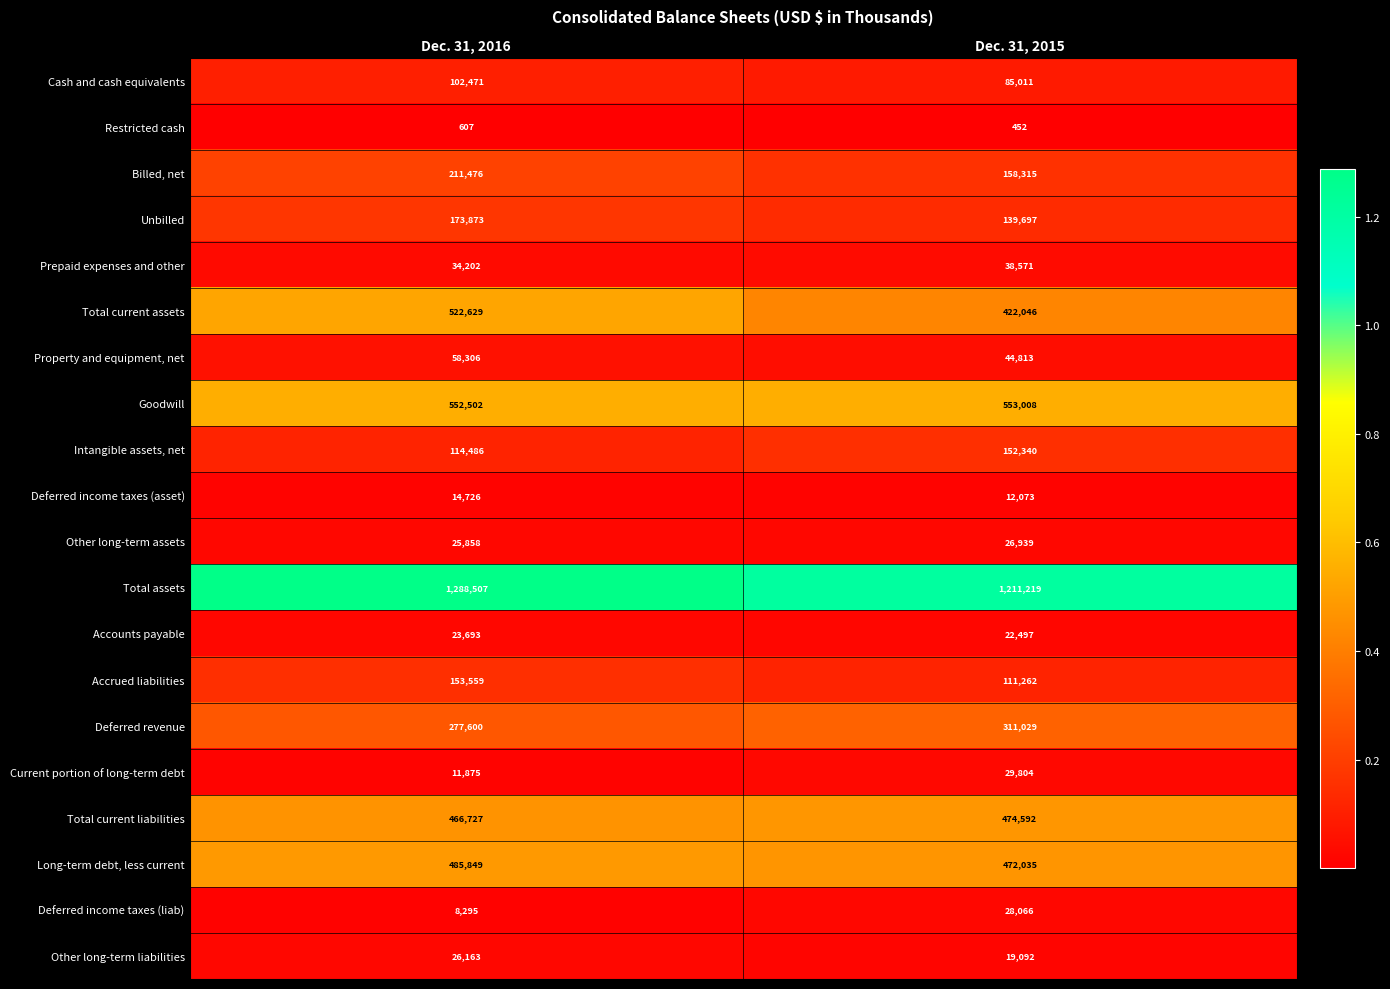

Is it true that Billed, net equals 324020 at Dec. 31, 2016?

False